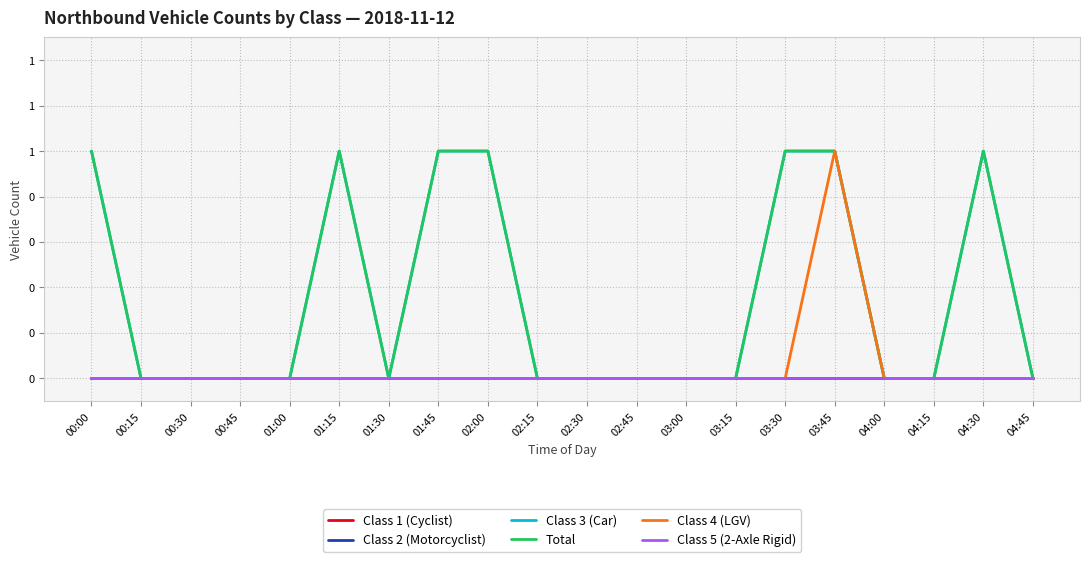

Does the chart have visible grid lines?

Yes